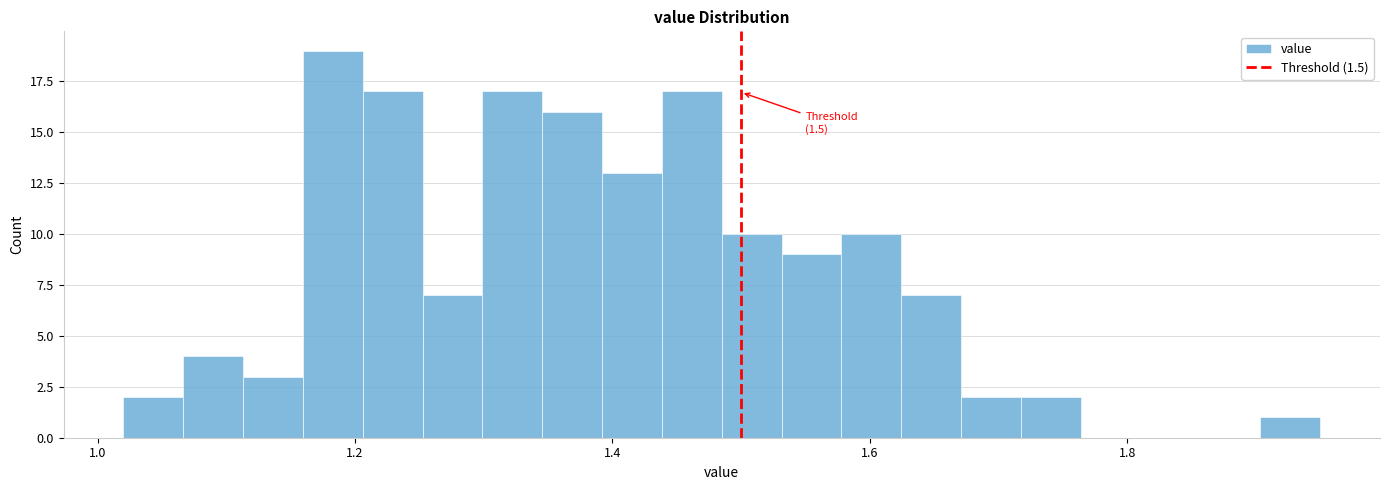

Read against the x-axis, roughly where is the centre of the tallest bar?

1.18